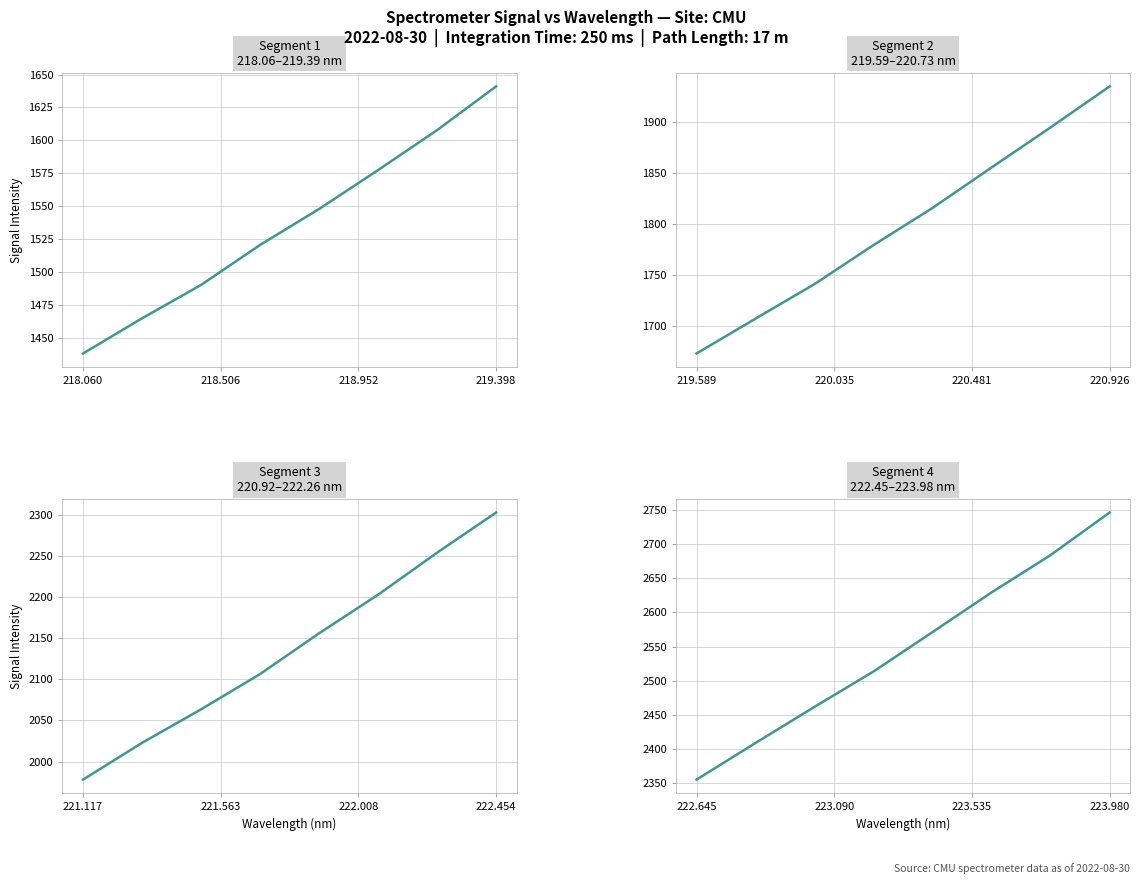

What is the label of the 4th point from the left?

219.398